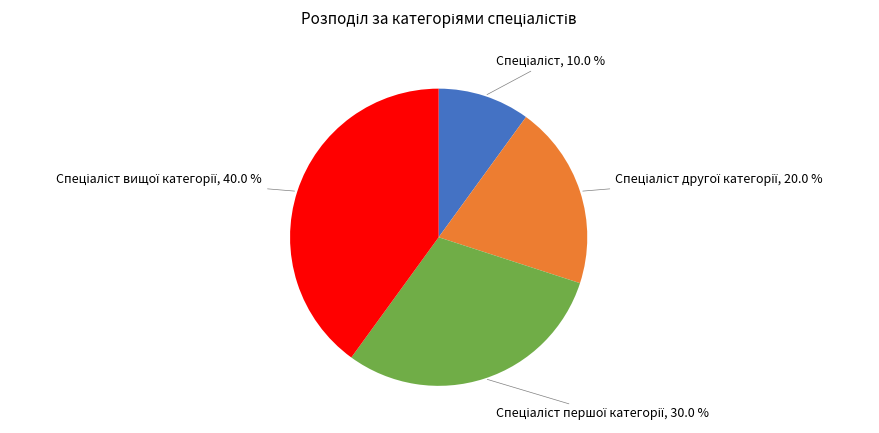

Does any single category account for the majority?

No